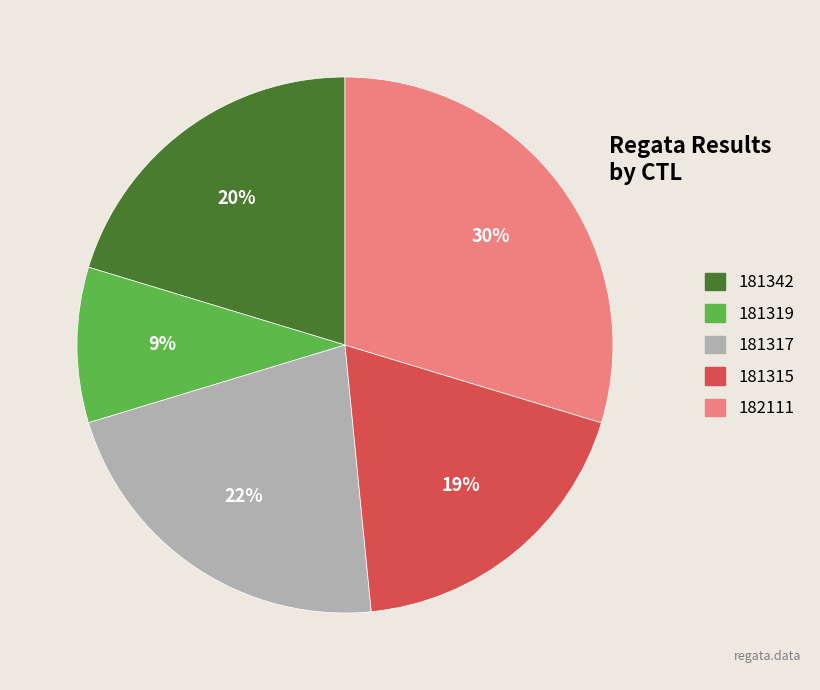

To the nearest percent, what is the average slice percentage?

20%